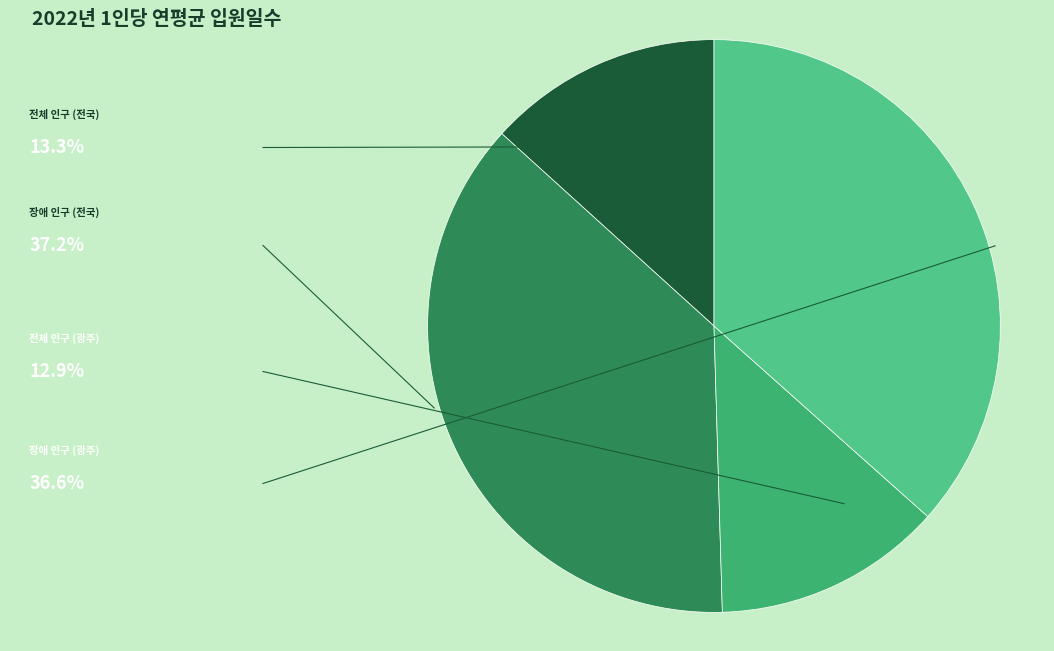

How many segments does this pie chart have?

4